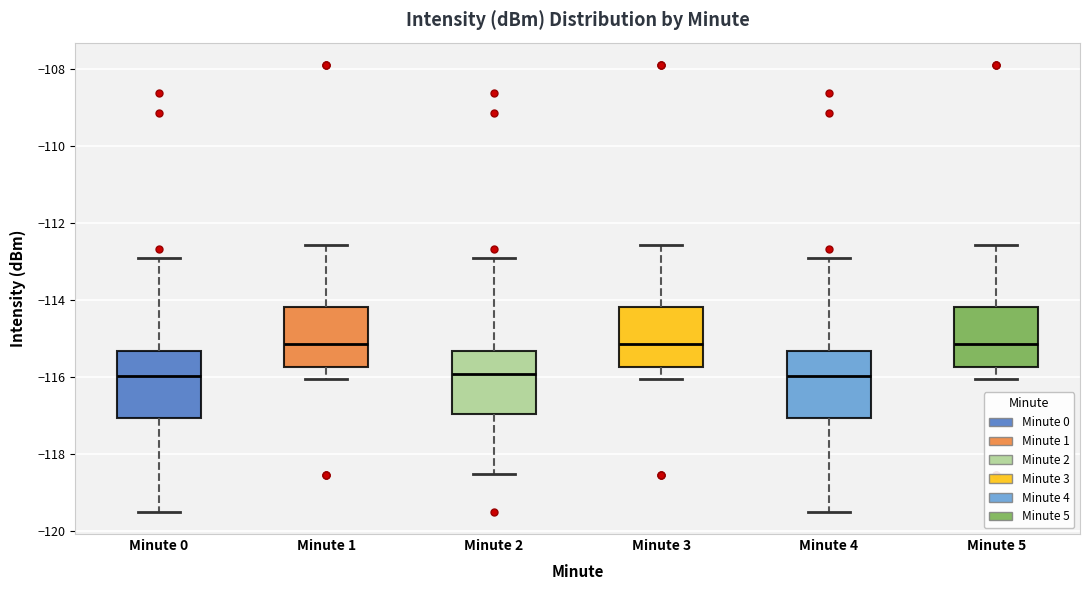

Where does the lower whisker of the box for Minute 1 end on the y-axis? The values are not printed on the chart, so give them approximately, as read against the axis.

-116.0